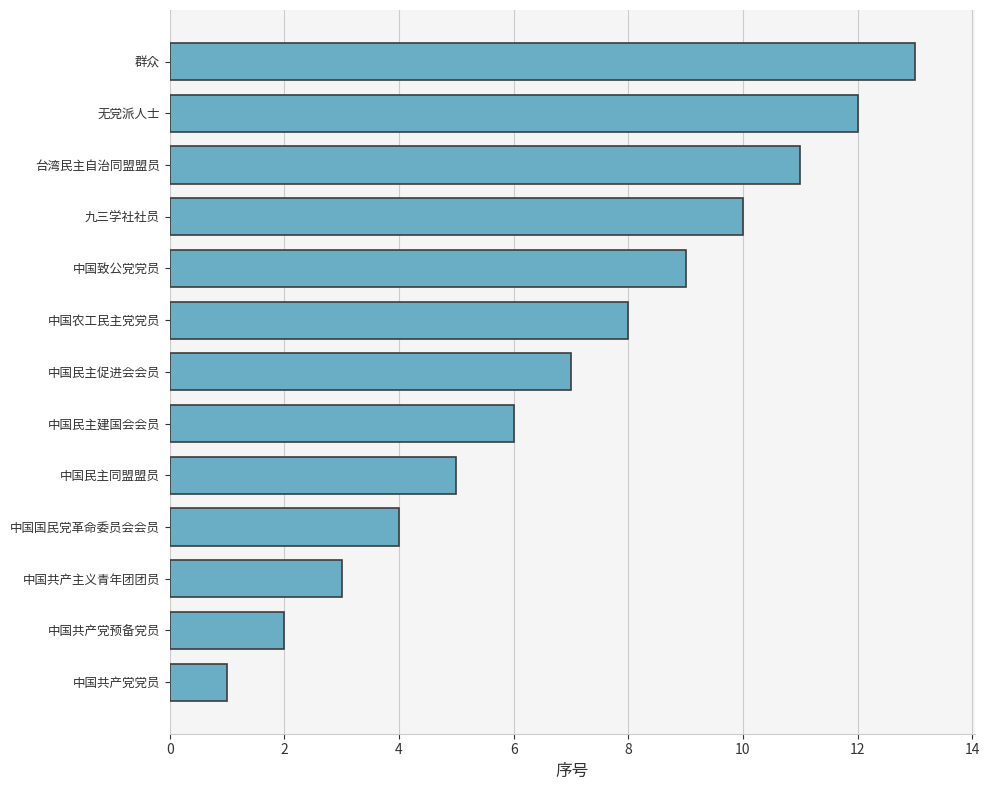

How many data points are less than 7?

6